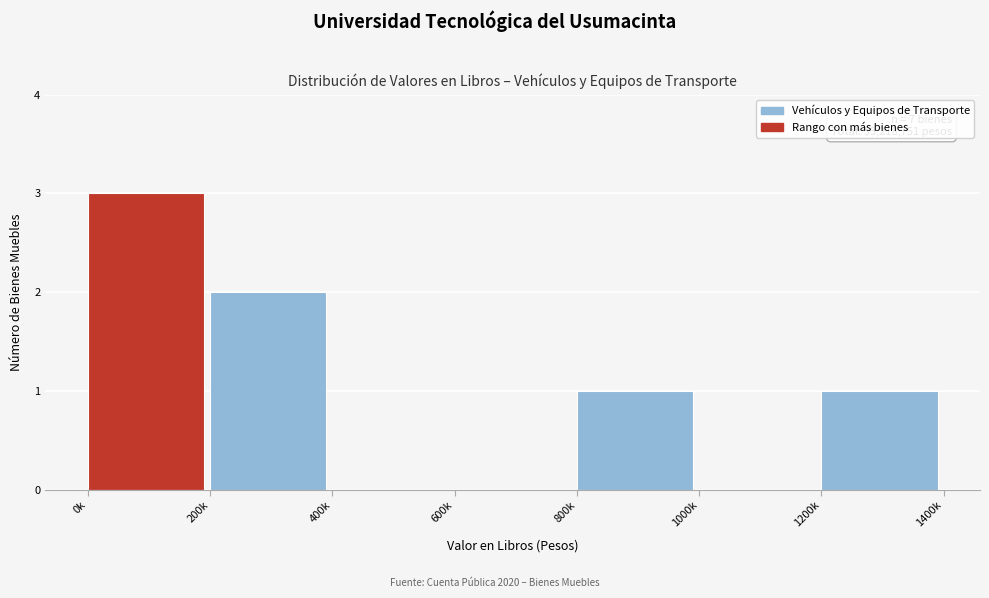

Reading left to right, transcribe all the data shown in this chart.

0k=3	200k=2	400k=0	600k=0	800k=1	1000k=0	1200k=1